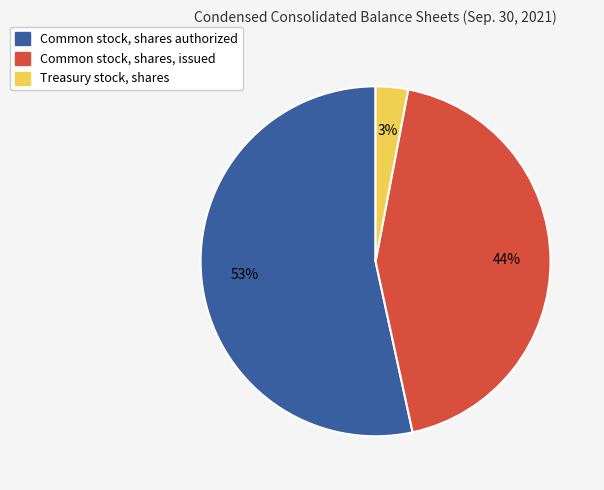

To the nearest percent, what is the combined percentage of Common stock, shares authorized and Treasury stock, shares?

56%